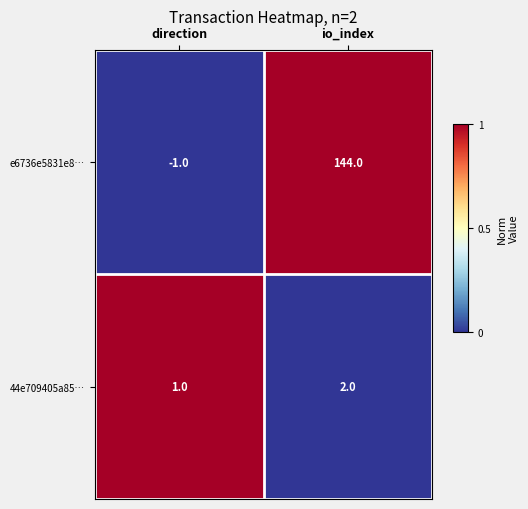

How many data points in e6736e5831e8… are less than 144?

1